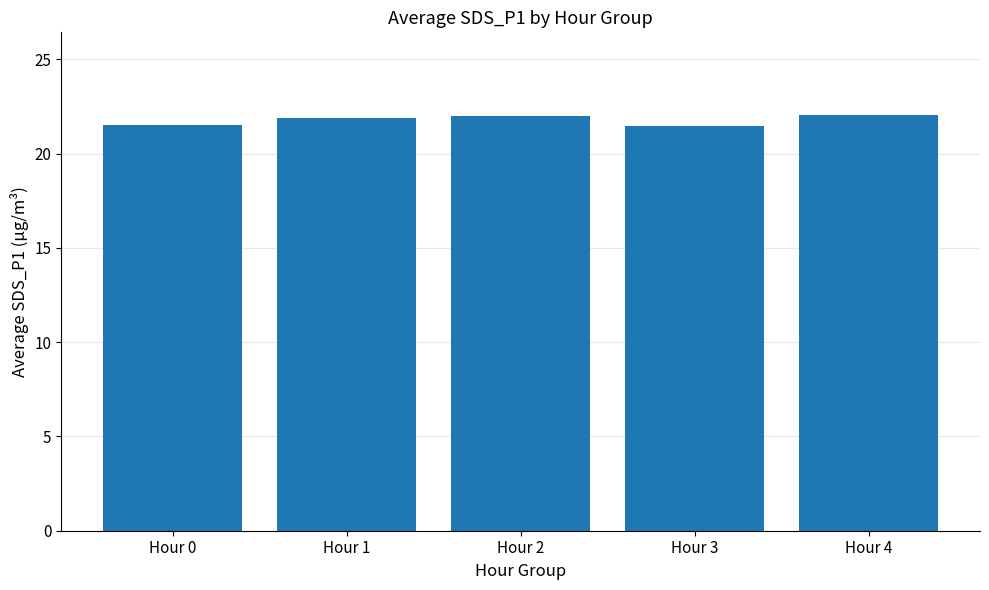

What is the maximum value shown in the chart?

22.0